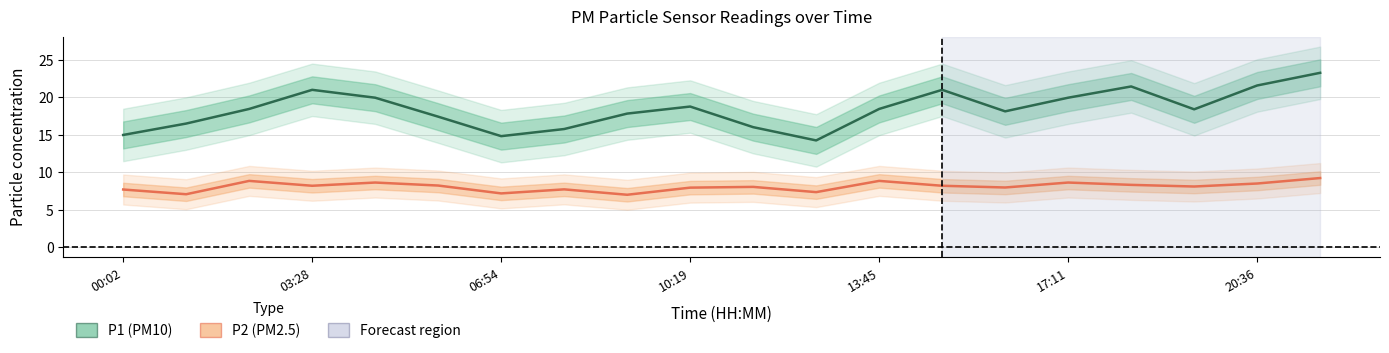

What is the value of the P2 point at the 2nd from the left?

7.1